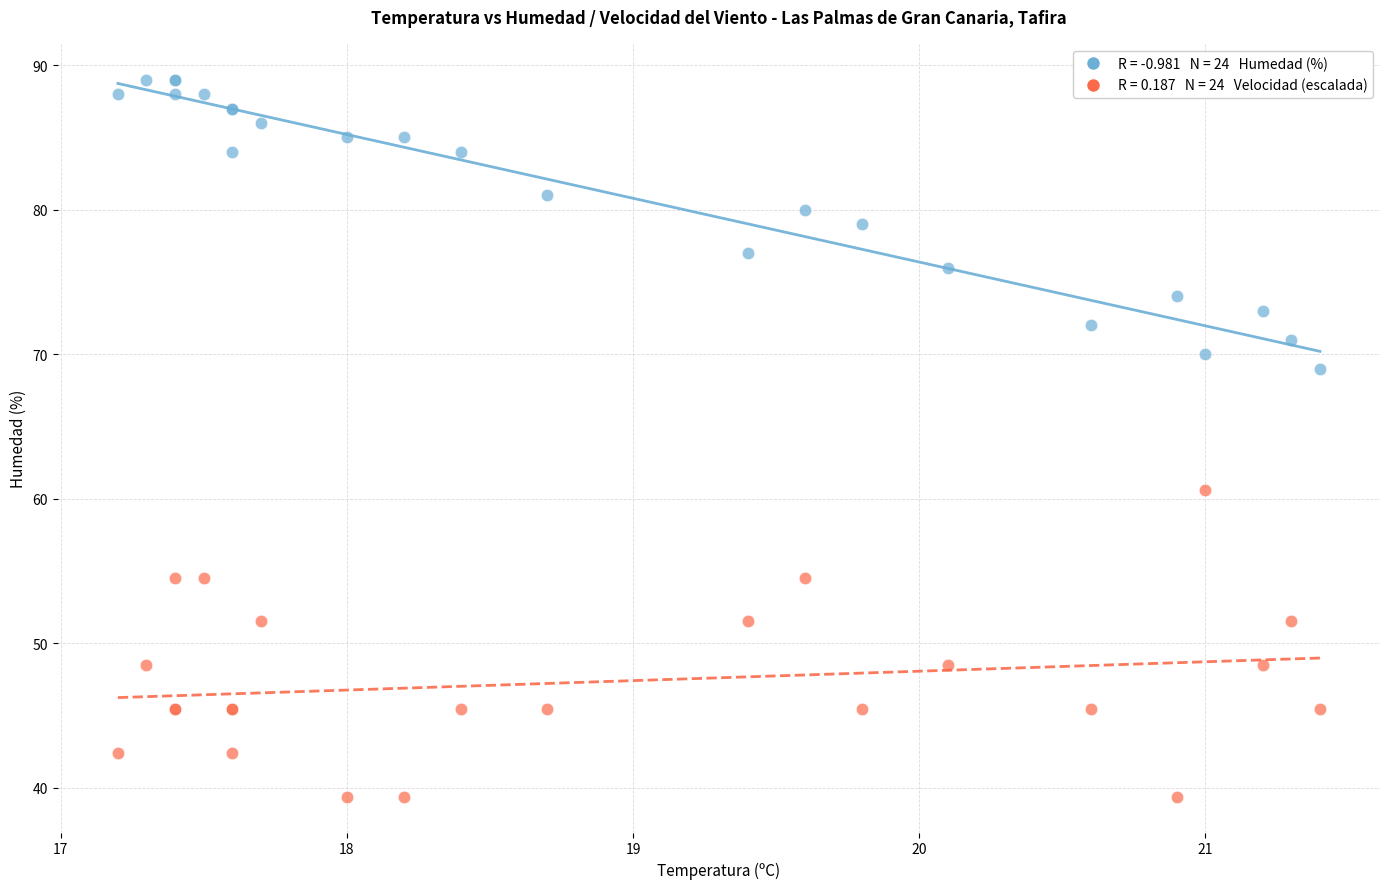

Across all series, what Y value is closest to 64?

60.6